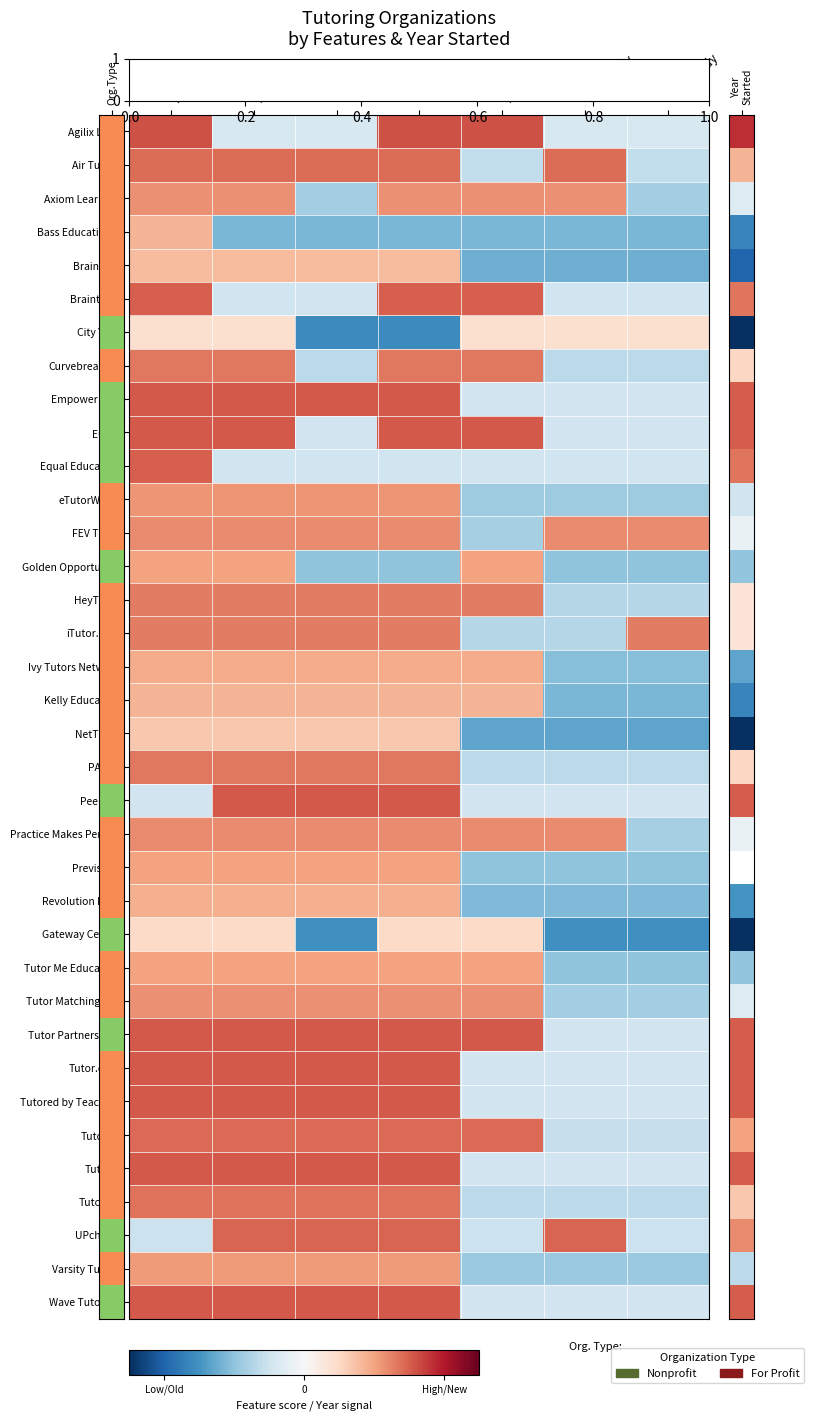

What is the minimum value shown in the chart?

-1.6